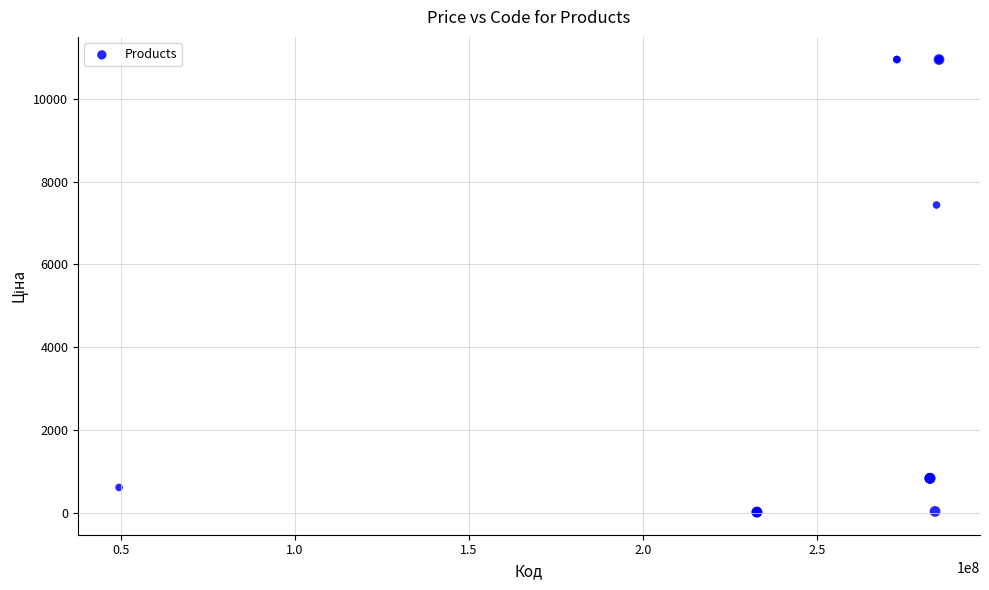

What Y value in the scatter plot is closest to 5483?

7436.2